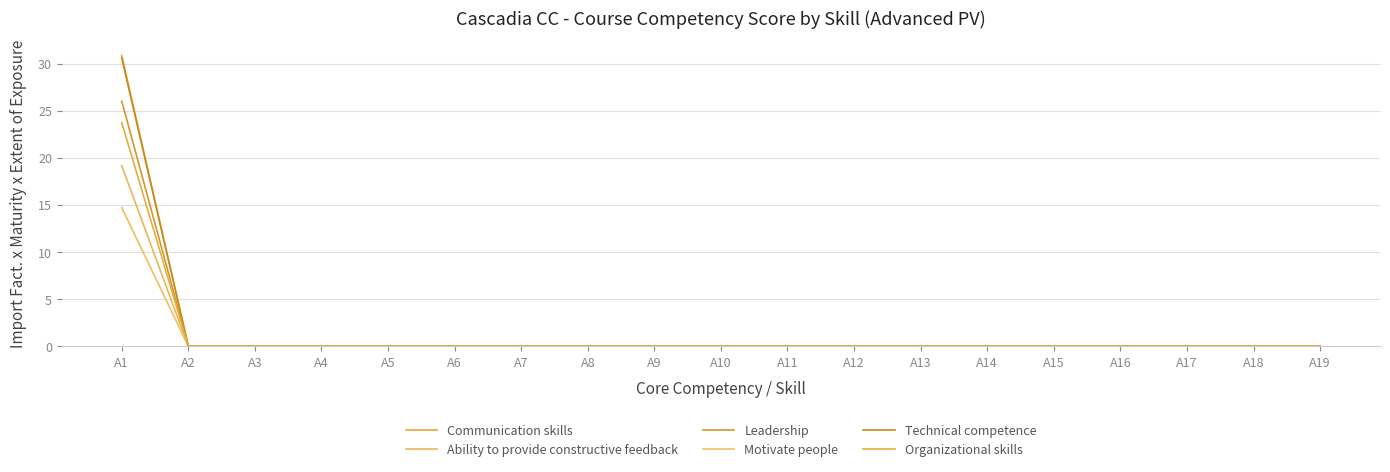

Which label corresponds to the smallest value in the chart?

A2